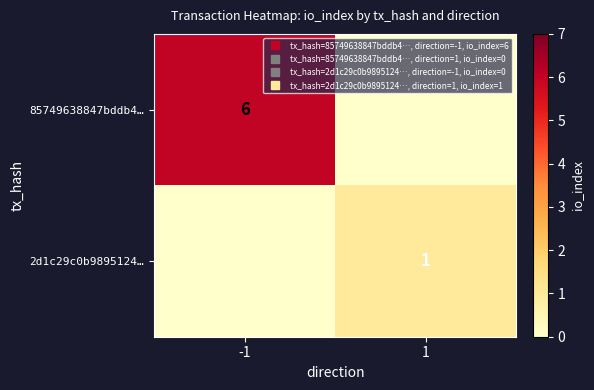

What is the sum of all 85749638847bddb4… values?

6